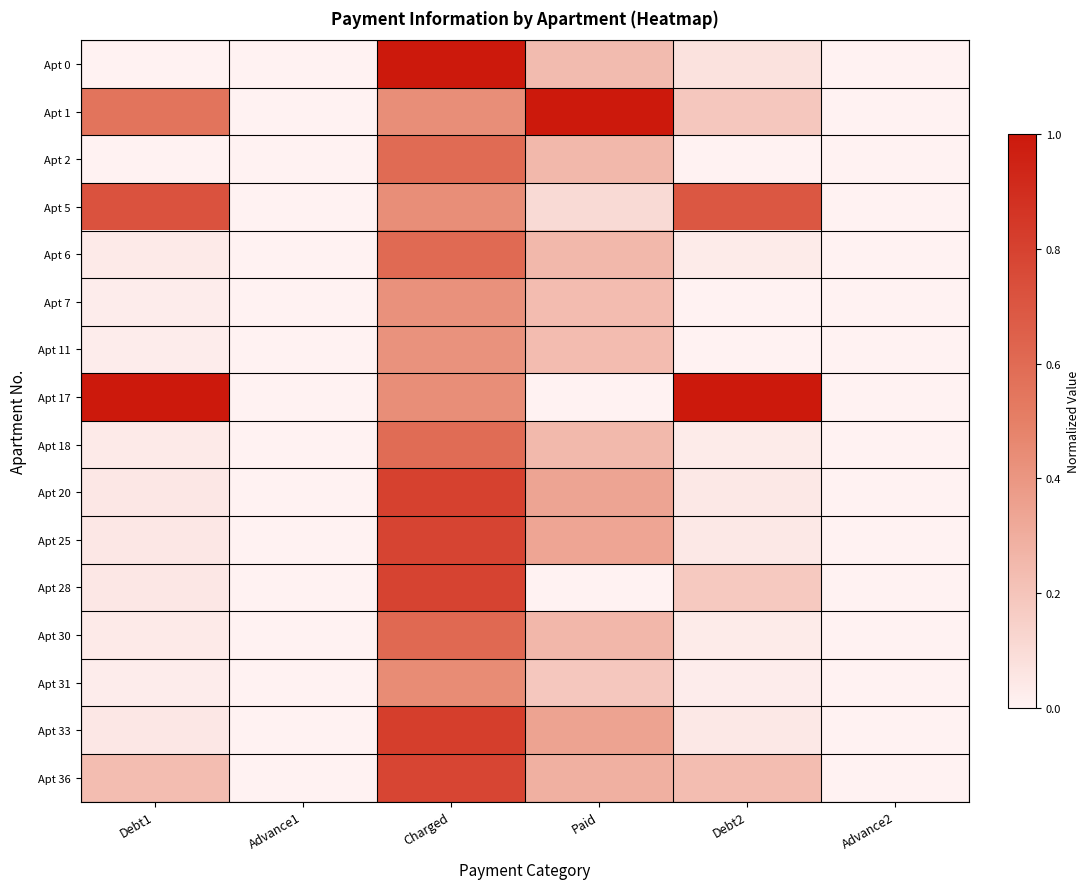

Rank the series by their maximum value, from highest to lowest.

Apt 0, Apt 1, Apt 17, Apt 33, Apt 20, Apt 28, Apt 25, Apt 36, Apt 5, Apt 30, Apt 6, Apt 2, Apt 18, Apt 31, Apt 7, Apt 11